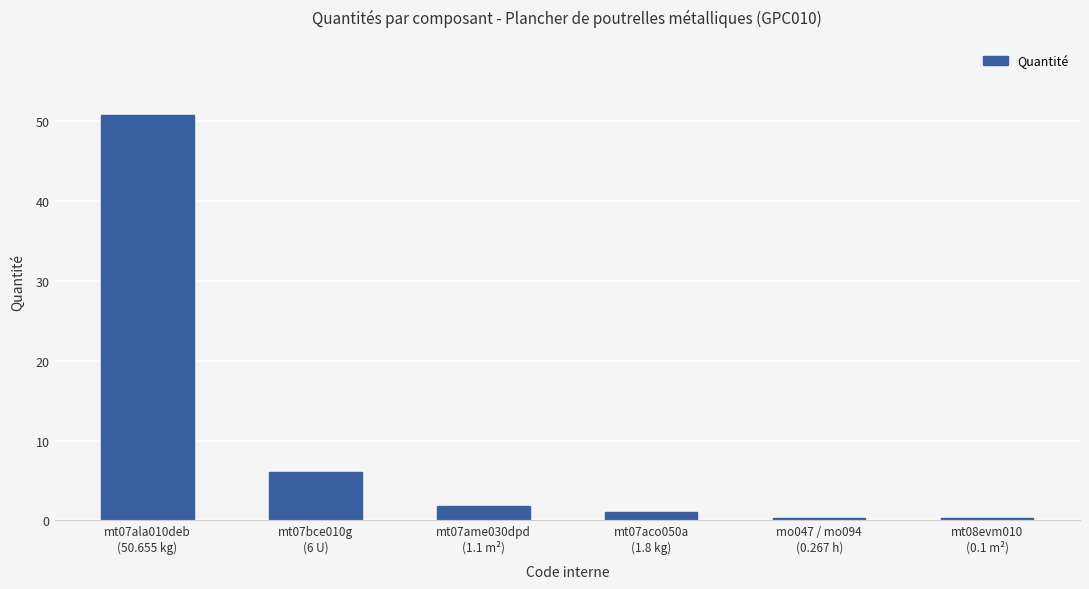

What is the maximum value shown in the chart?

50.7